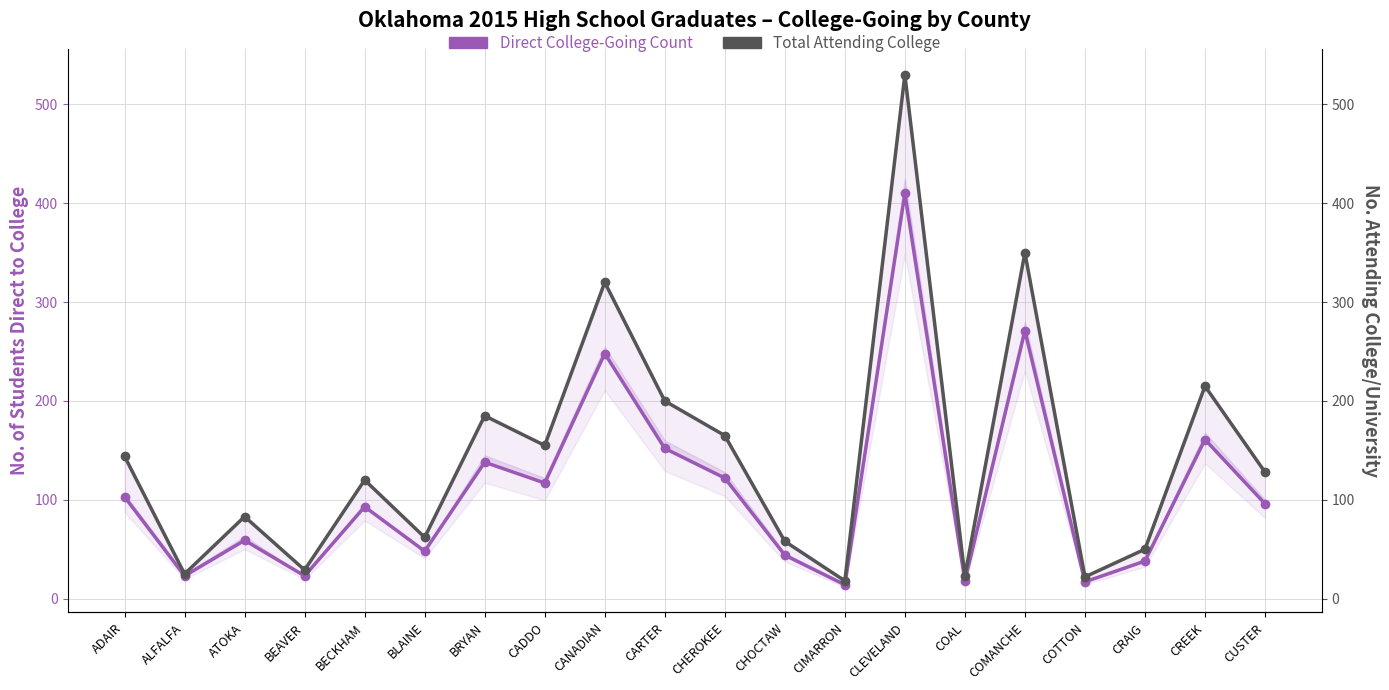

The Direct College-Going Count series shows 61 at CARTER. True or false?

False